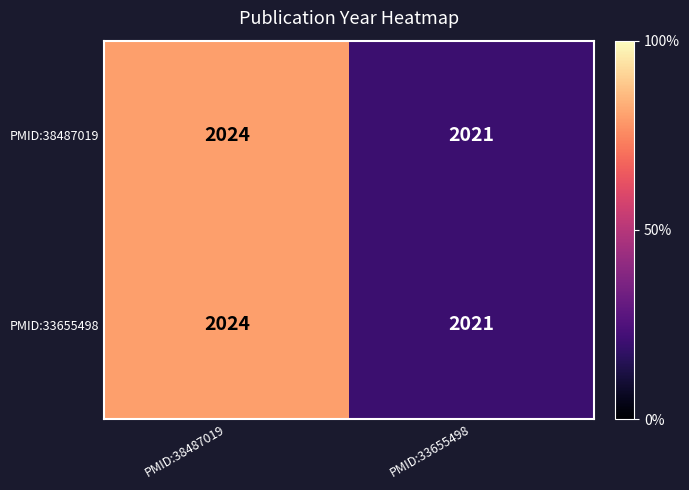

Rank the categories by PMID:38487019 value from lowest to highest.

PMID:33655498, PMID:38487019